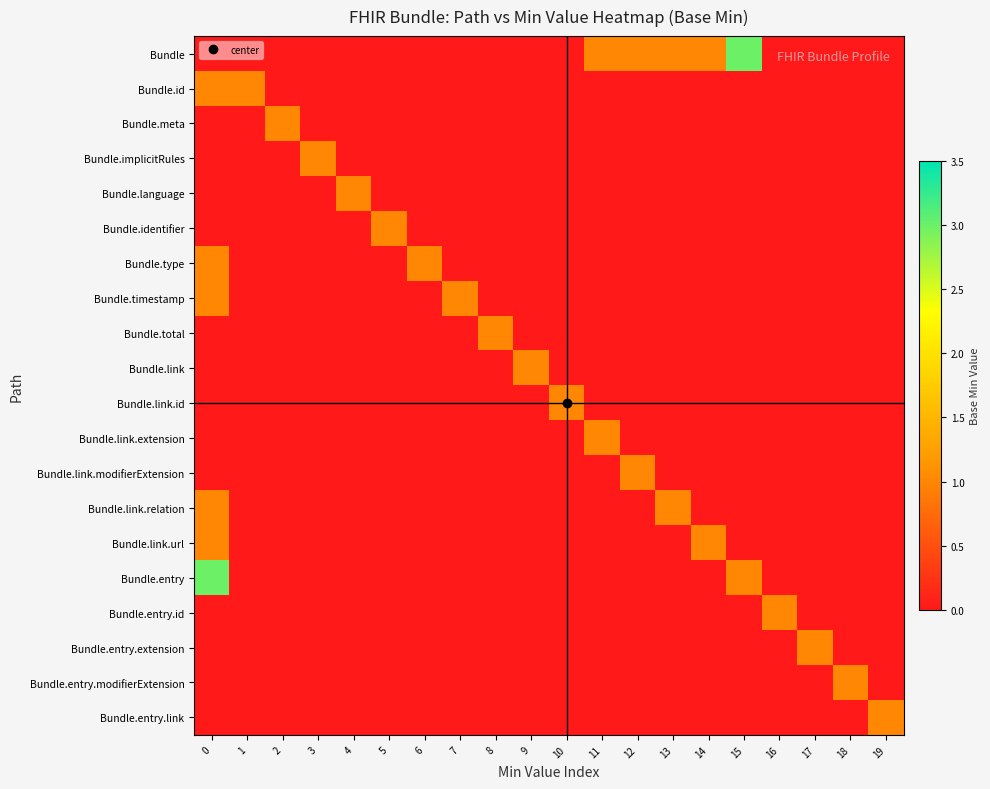

At 16, list the series in order from smallest to largest.

row_0, row_1, row_2, row_3, row_4, row_5, row_6, row_7, row_8, row_9, row_10, row_11, row_12, row_13, row_14, row_15, row_17, row_18, row_19, row_16